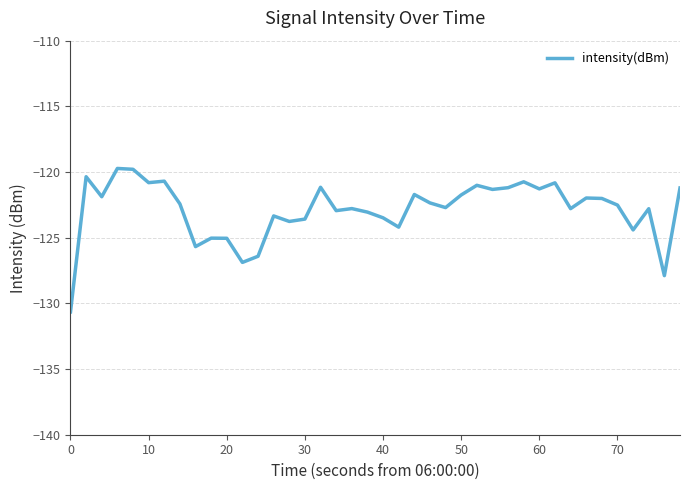

How many categories are shown in the chart?

40